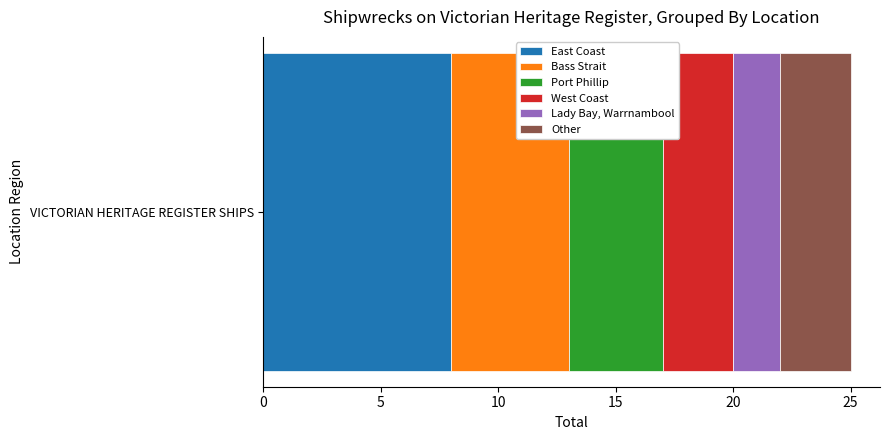

What is the maximum value for East Coast?

8